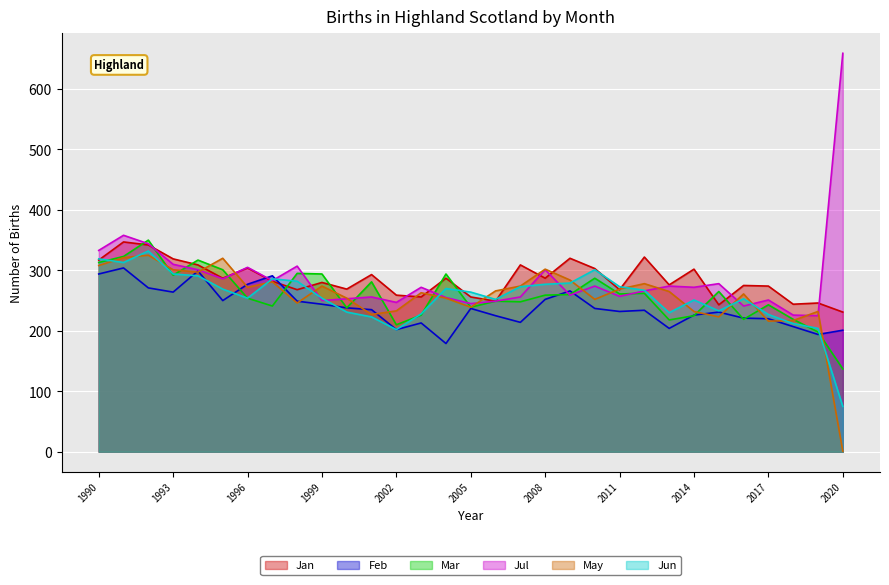

Reading left to right, transcribe all the data shown in this chart.

Jan: 1990=317	1991=347	1992=342	1993=319	1994=309	1995=287	1996=304	1997=282	1998=268	1999=280	2000=269	2001=293	2002=259	2003=256	2004=287	2005=256	2006=249	2007=309	2008=287	2009=320	2010=303	2011=268	2012=322	2013=276	2014=302	2015=243	2016=275	2017=274	2018=244	2019=246	2020=231
Feb: 1990=294	1991=304	1992=271	1993=264	1994=299	1995=250	1996=277	1997=291	1998=249	1999=244	2000=238	2001=235	2002=202	2003=213	2004=179	2005=237	2006=225	2007=214	2008=252	2009=266	2010=237	2011=232	2012=234	2013=204	2014=226	2015=231	2016=221	2017=220	2018=207	2019=194	2020=201
Mar: 1990=313	1991=323	1992=350	1993=292	1994=317	1995=301	1996=254	1997=241	1998=295	1999=294	2000=238	2001=281	2002=210	2003=226	2004=294	2005=239	2006=249	2007=248	2008=259	2009=260	2010=287	2011=261	2012=262	2013=218	2014=225	2015=265	2016=219	2017=243	2018=219	2019=198	2020=137
Jul: 1990=333	1991=358	1992=344	1993=310	1994=301	1995=286	1996=305	1997=283	1998=307	1999=250	2000=253	2001=256	2002=247	2003=272	2004=255	2005=245	2006=249	2007=256	2008=301	2009=259	2010=274	2011=257	2012=266	2013=274	2014=272	2015=278	2016=241	2017=251	2018=226	2019=225	2020=659
May: 1990=308	1991=321	1992=325	1993=301	1994=297	1995=320	1996=272	1997=281	1998=246	1999=274	2000=254	2001=227	2002=233	2003=263	2004=254	2005=239	2006=266	2007=274	2008=302	2009=284	2010=252	2011=269	2012=278	2013=265	2014=232	2015=223	2016=261	2017=216	2018=217	2019=232	2020=1
Jun: 1990=319	1991=313	1992=332	1993=294	1994=291	1995=269	1996=254	1997=286	1998=282	1999=254	2000=231	2001=223	2002=202	2003=228	2004=270	2005=264	2006=252	2007=273	2008=277	2009=279	2010=301	2011=273	2012=267	2013=230	2014=251	2015=233	2016=253	2017=227	2018=212	2019=204	2020=75